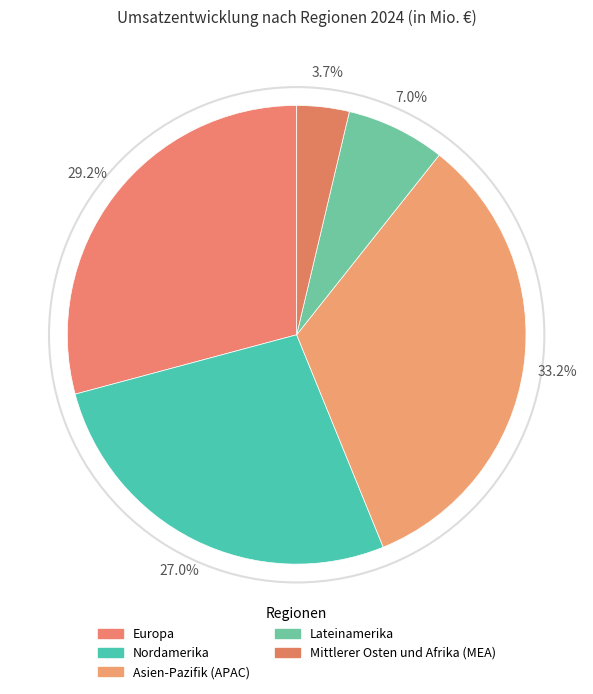

To the nearest percent, what portion does Asien-Pazifik (APAC) represent?

33%